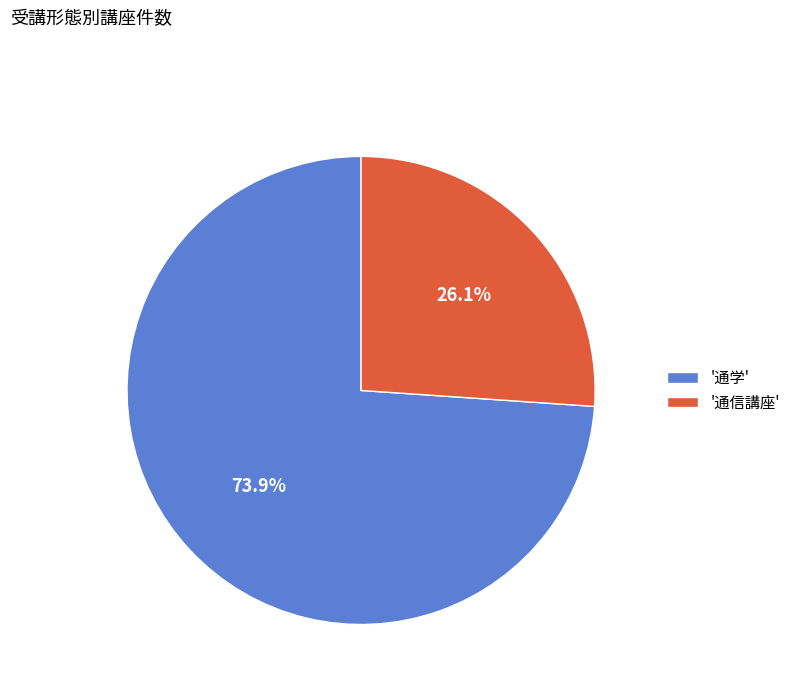

Is there a majority slice in this chart?

Yes